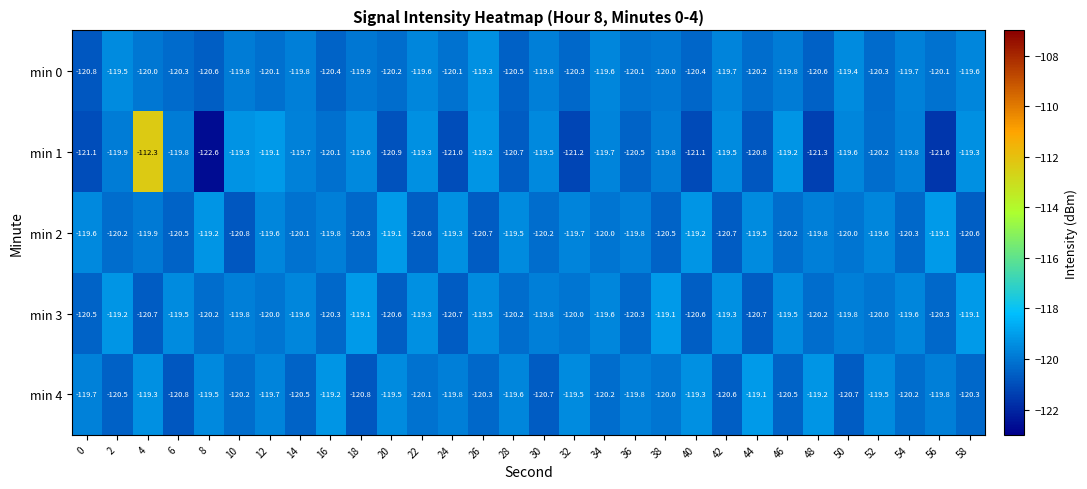

What is the difference between the second highest and minimum values in the min 4 series?

1.6